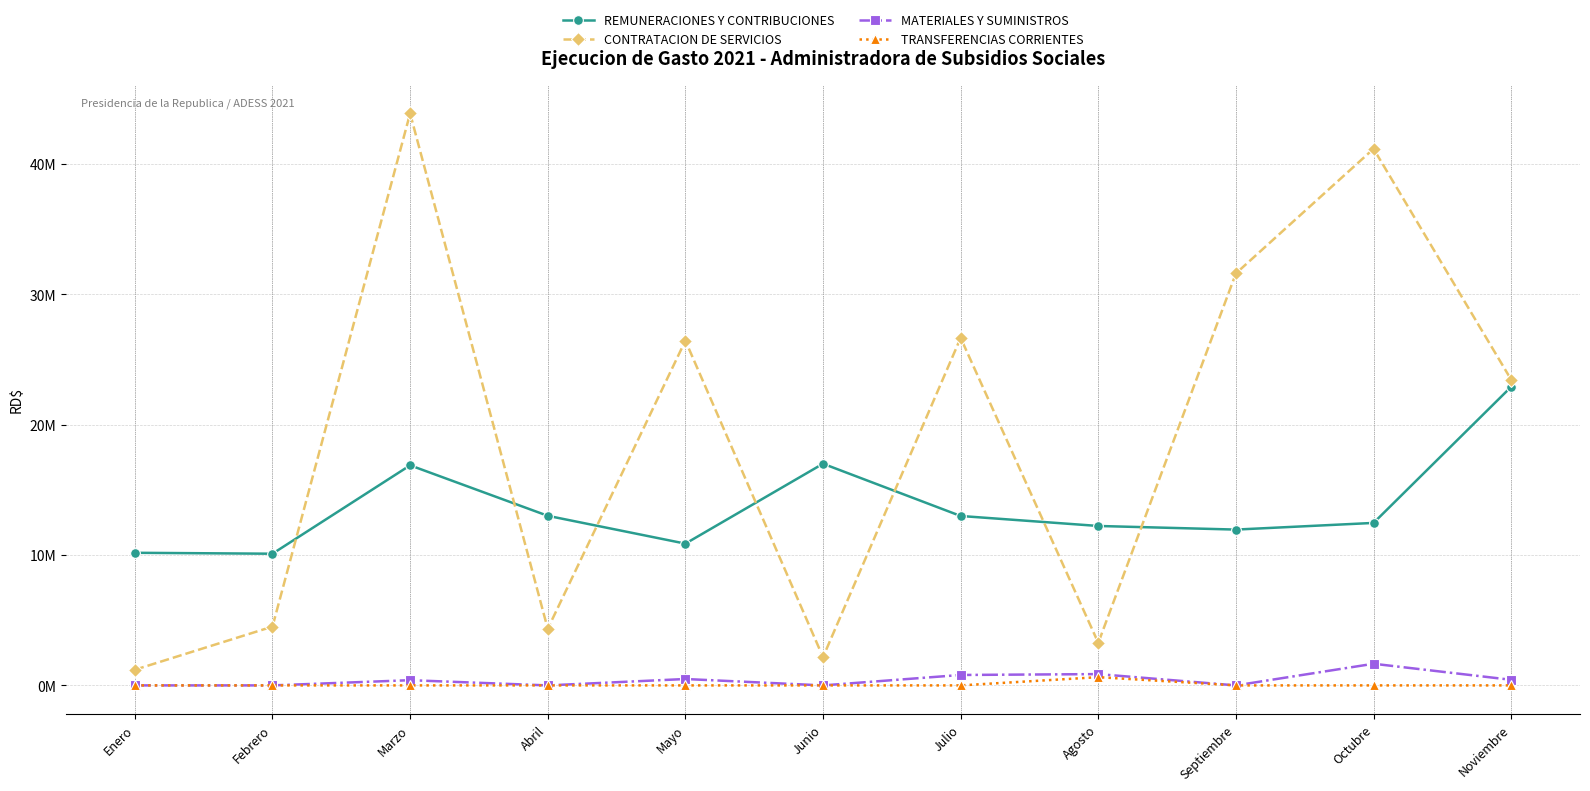

What are all the series names shown in the legend?

REMUNERACIONES Y CONTRIBUCIONES, CONTRATACION DE SERVICIOS, MATERIALES Y SUMINISTROS, TRANSFERENCIAS CORRIENTES